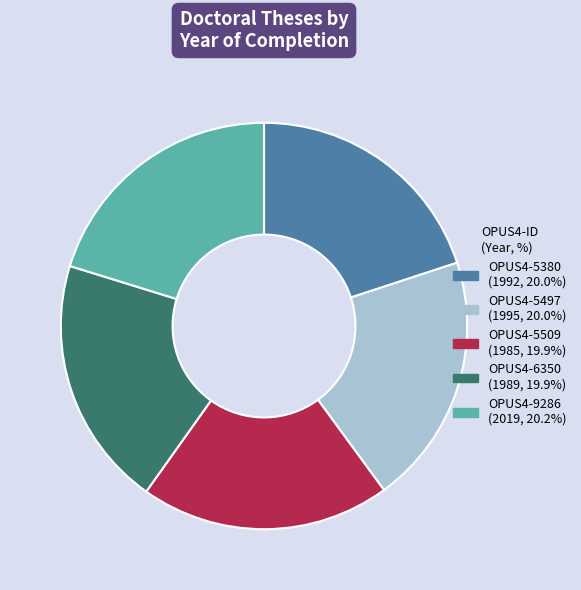

Is the sum of OPUS4-5497 and OPUS4-9286 greater than half?

No